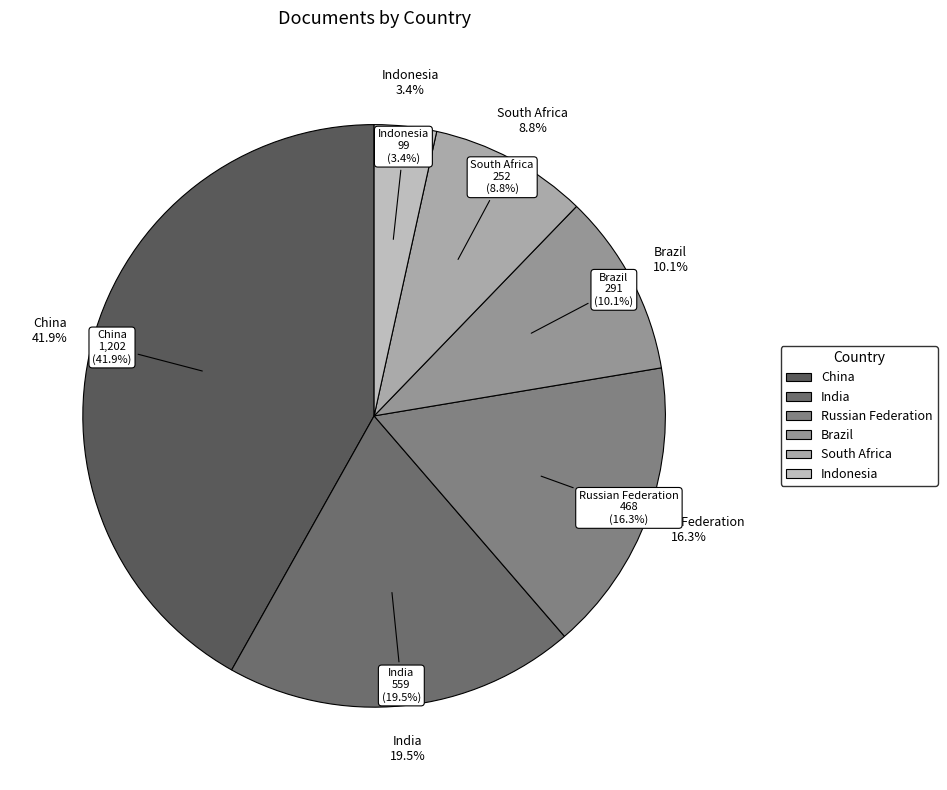

Is there a majority slice in this chart?

No